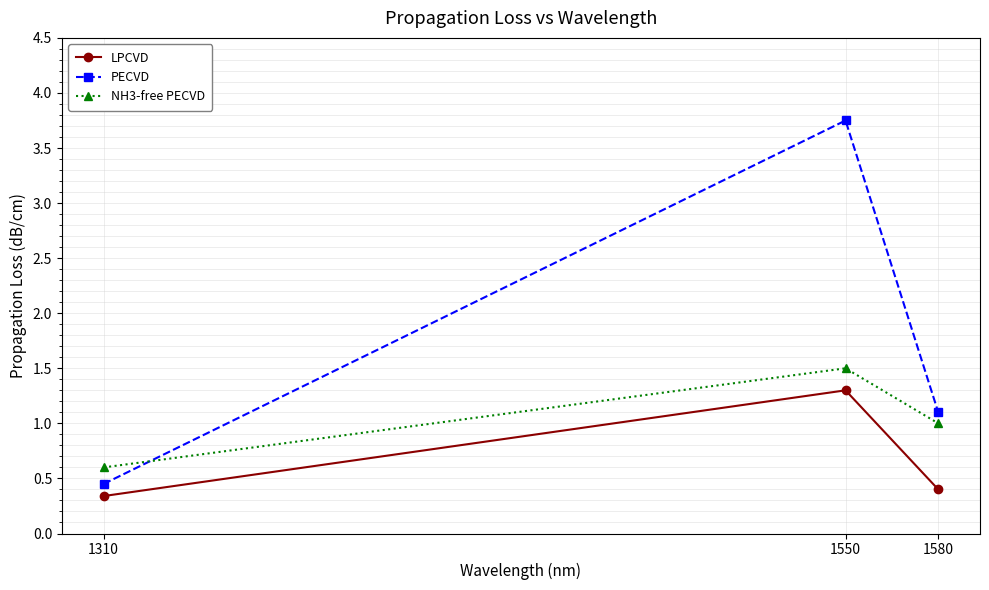

Which series has the largest total across all categories?

PECVD